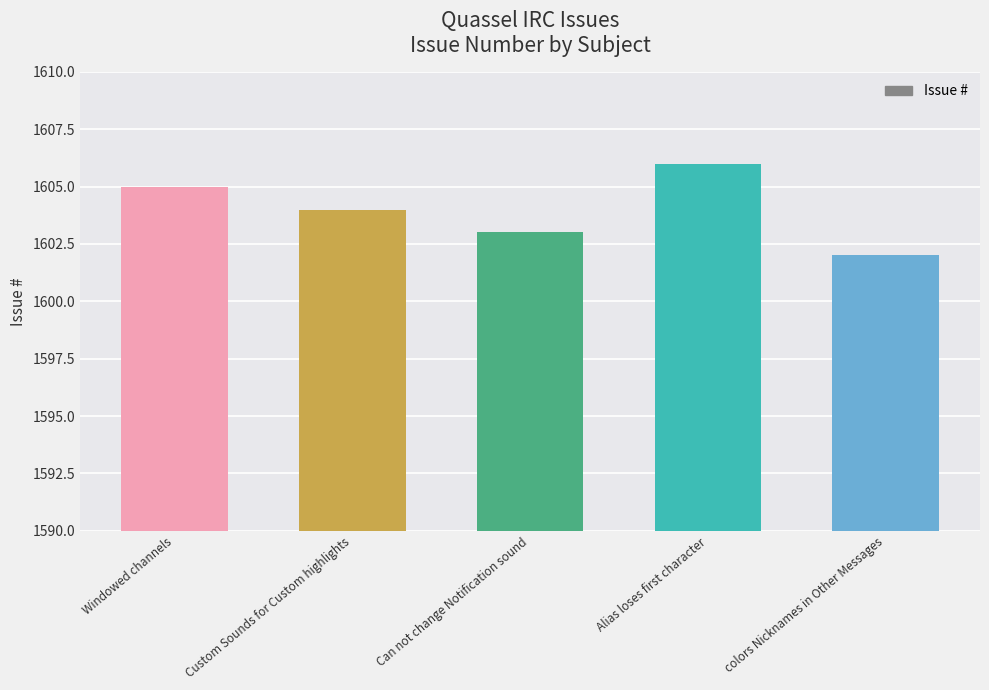

List the labels in order of value, largest first.

Alias loses first character, Windowed channels, Custom Sounds for Custom highlights, Can not change Notification sound, colors Nicknames in Other Messages